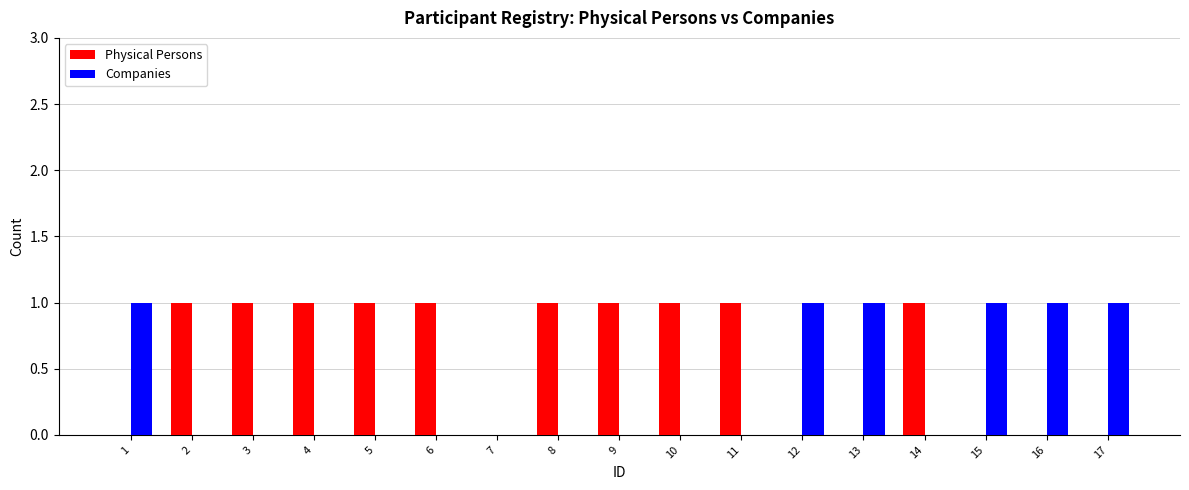

The value of Physical Persons at 1 is 0. True or false?

True